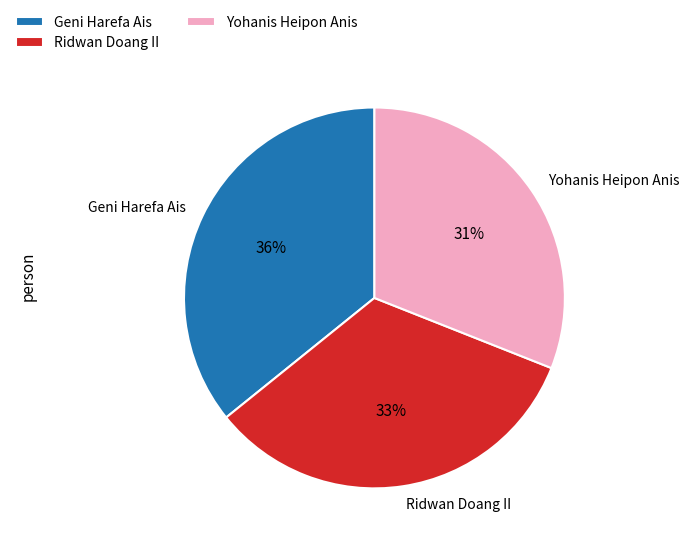

Does any single category account for the majority?

No